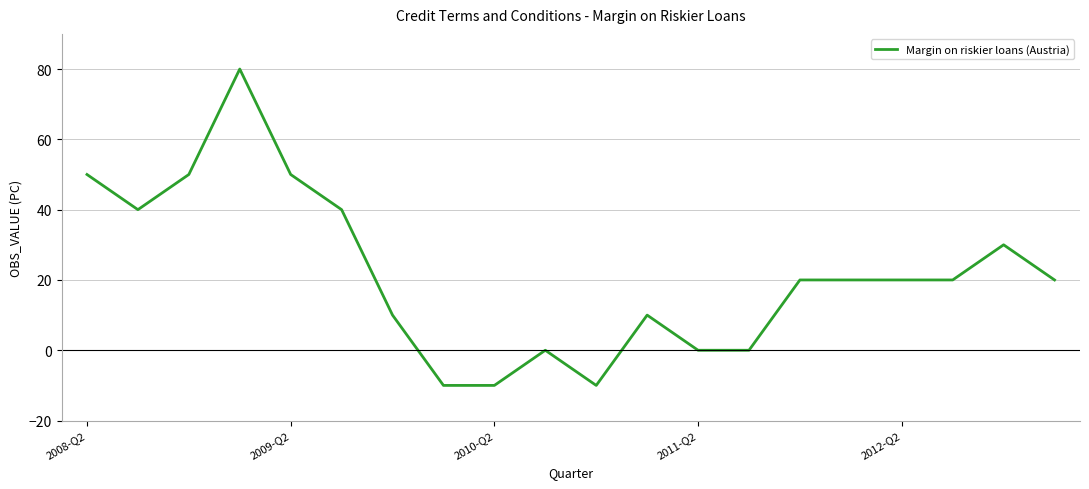

What is the smallest value displayed?

-10